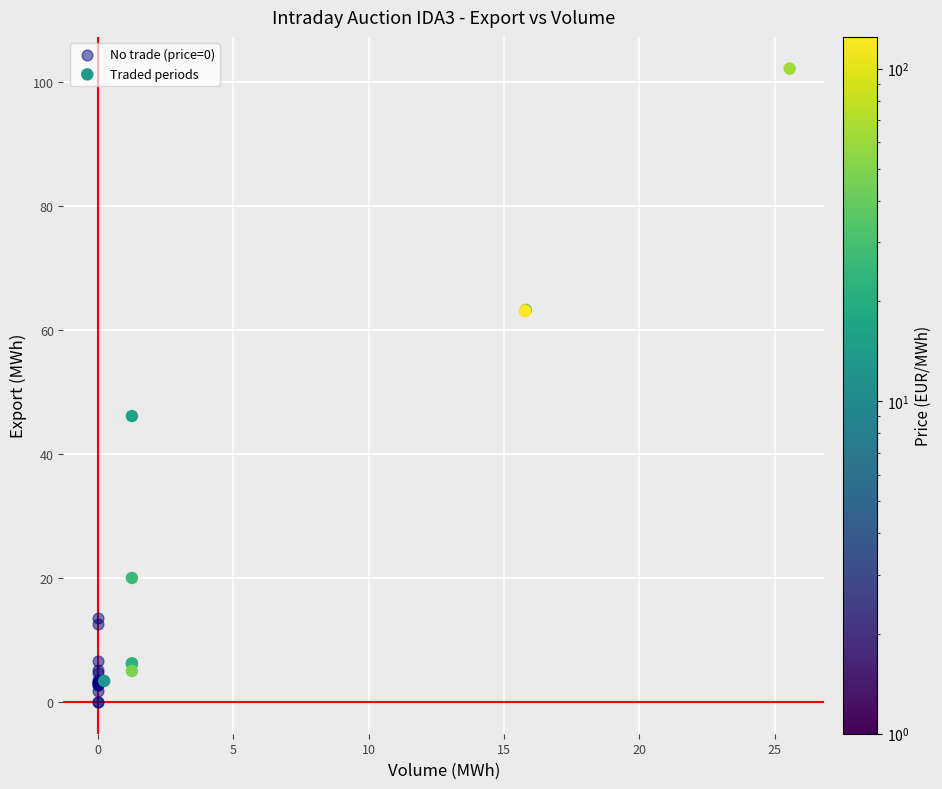

Which series has the largest Y range (max minus min)?

Traded periods